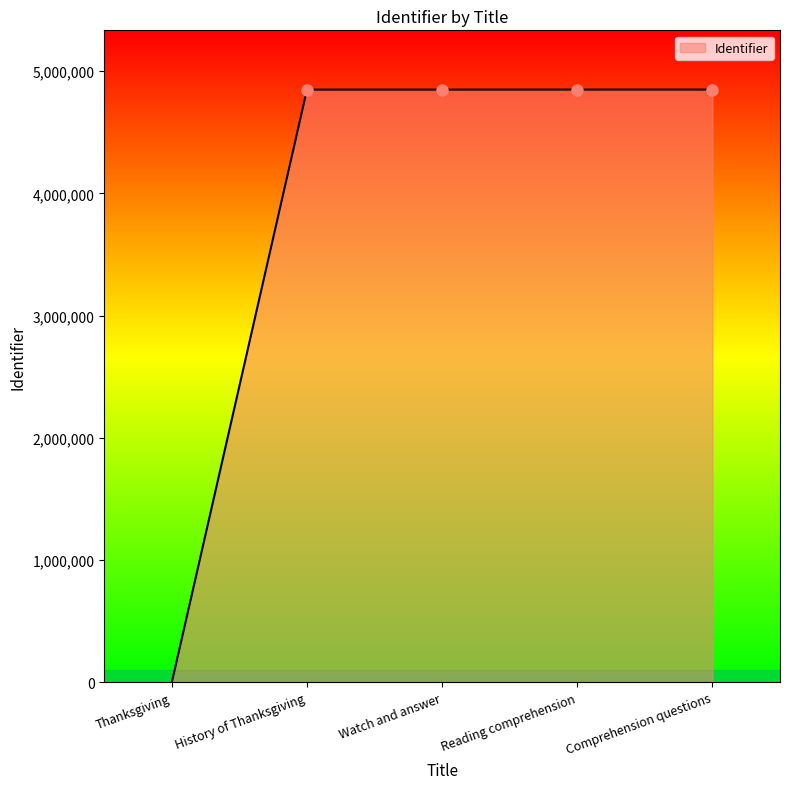

What position from the right is Watch and answer?

3